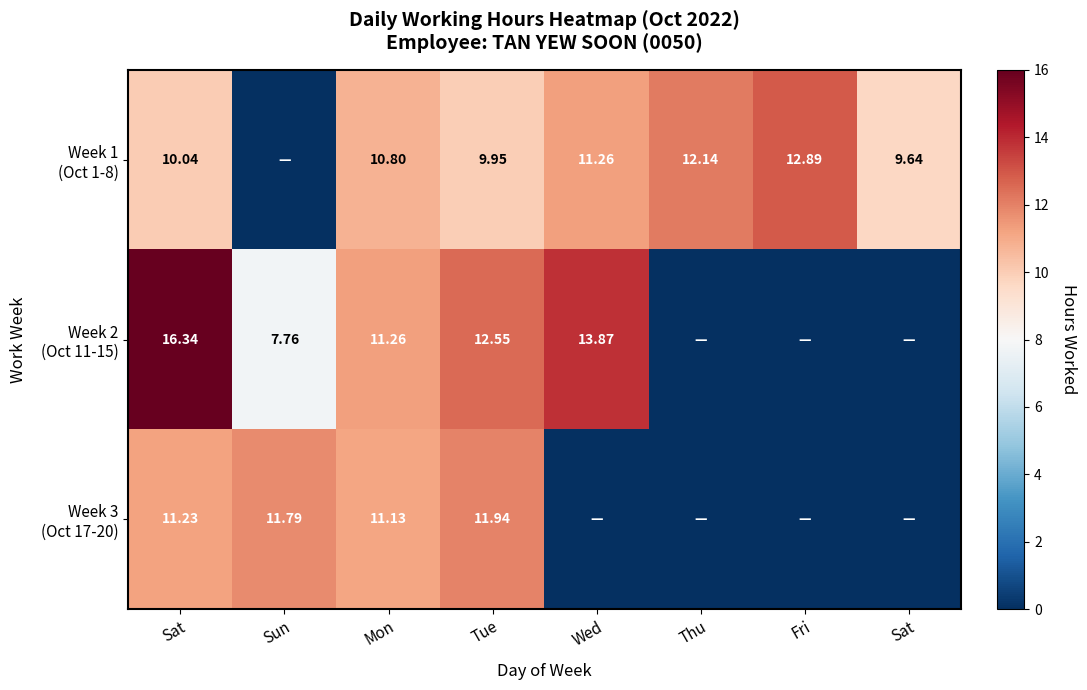

What is the sum of all Week 3 (Oct 17-20) values?

46.1